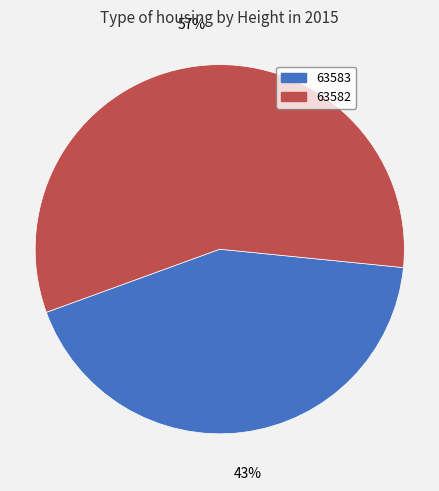

How many segments does this pie chart have?

2